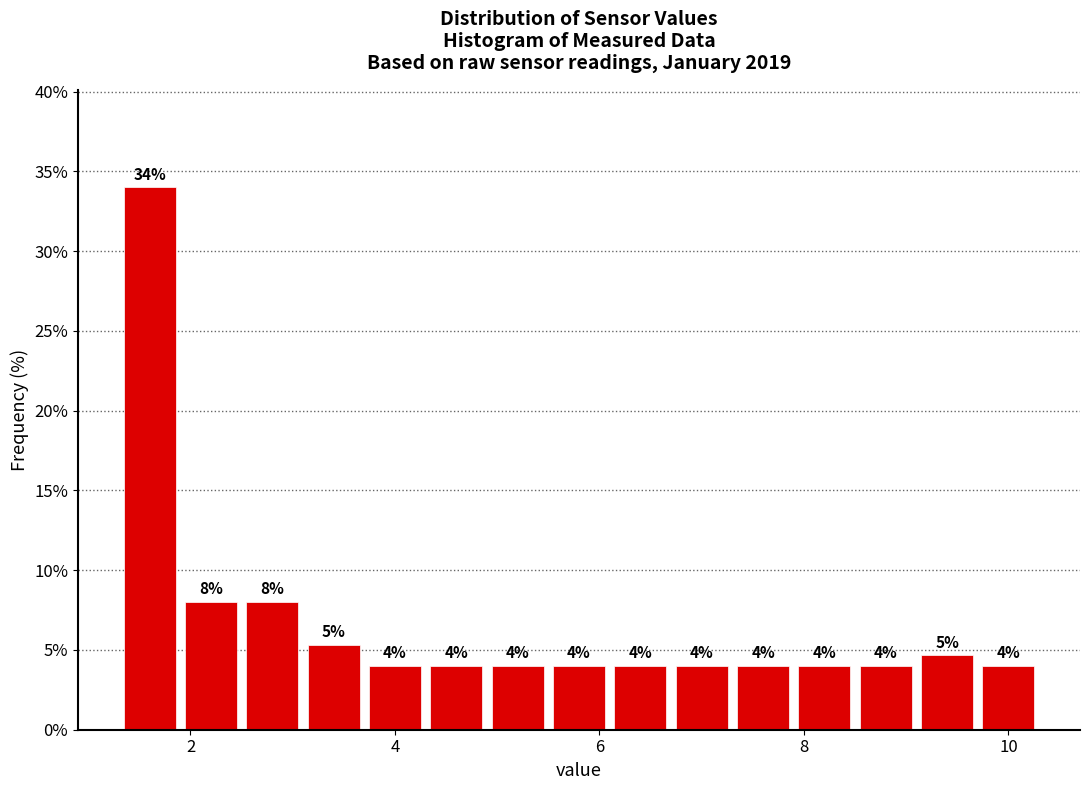

Read against the x-axis, roughly where is the centre of the tallest bar?

1.6